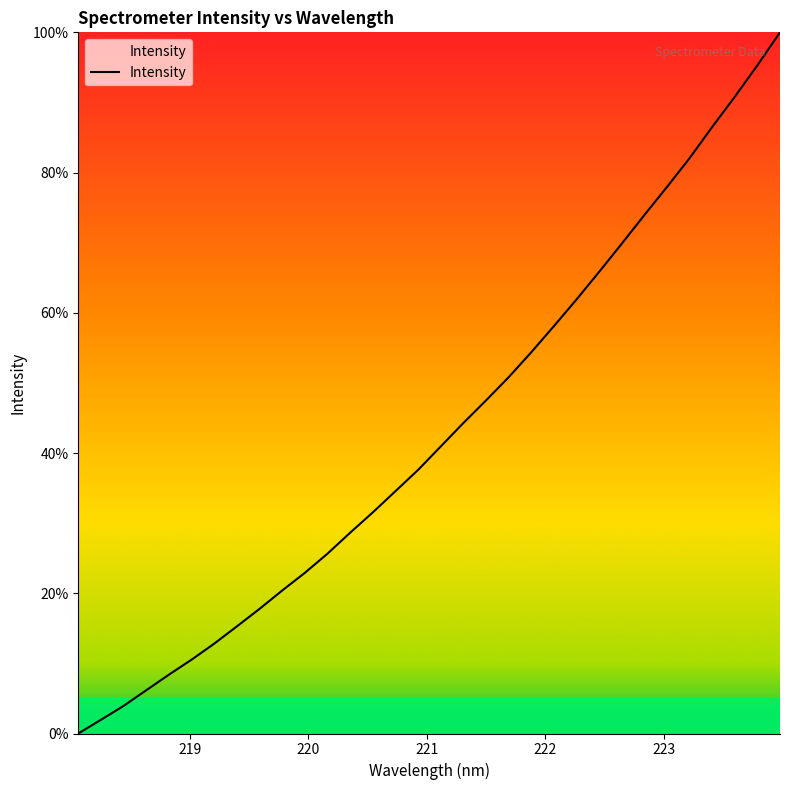

What is the greatest value displayed?

100.0